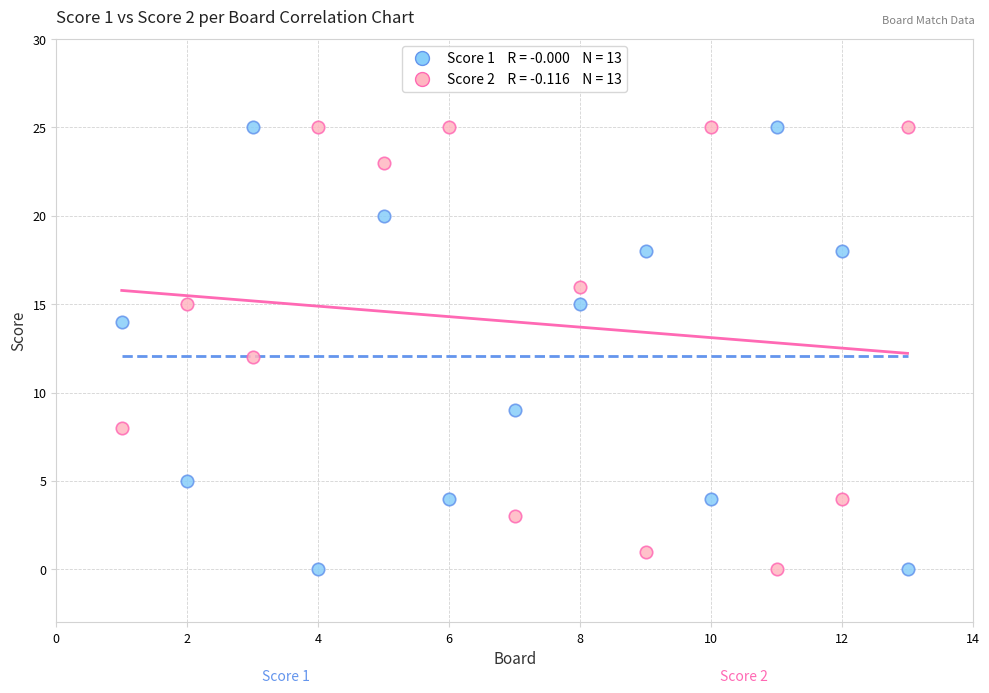

Across all data points, what is the range of X values (max minus min)?

12